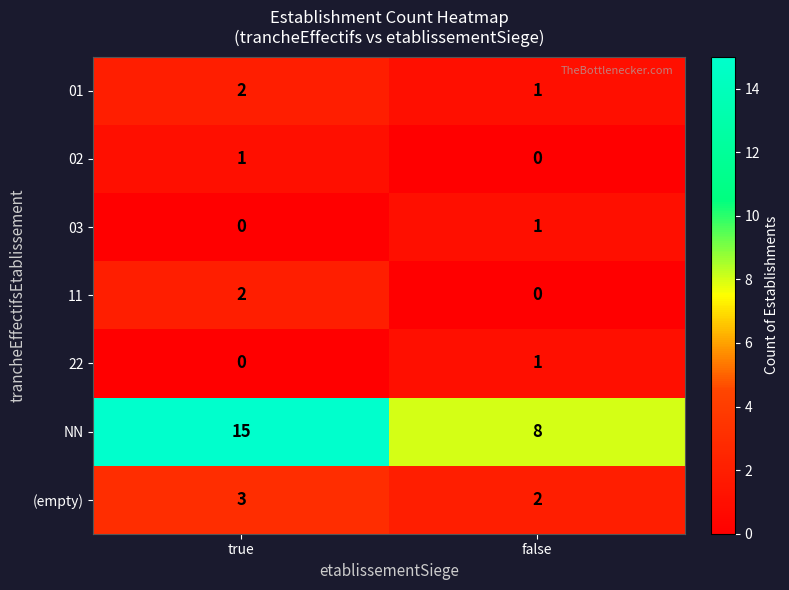

Which series has the largest total across all categories?

NN